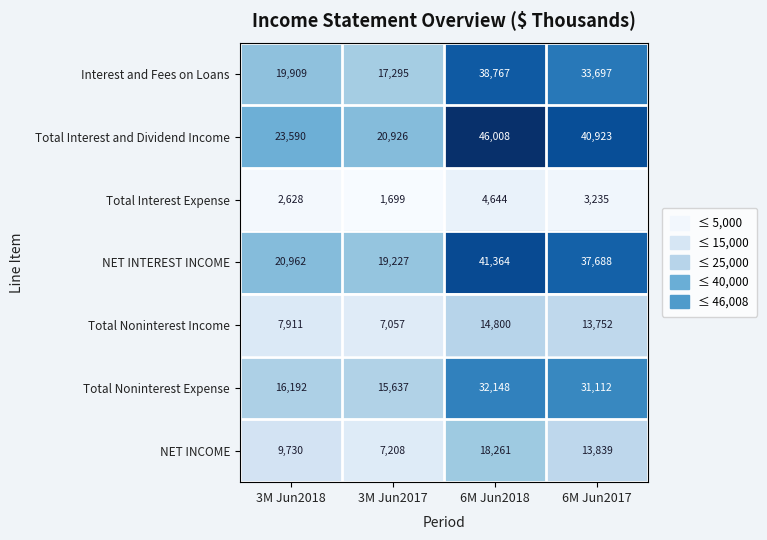

What is the difference between the NET INCOME values at 3M Jun2018 and 6M Jun2018?

8531